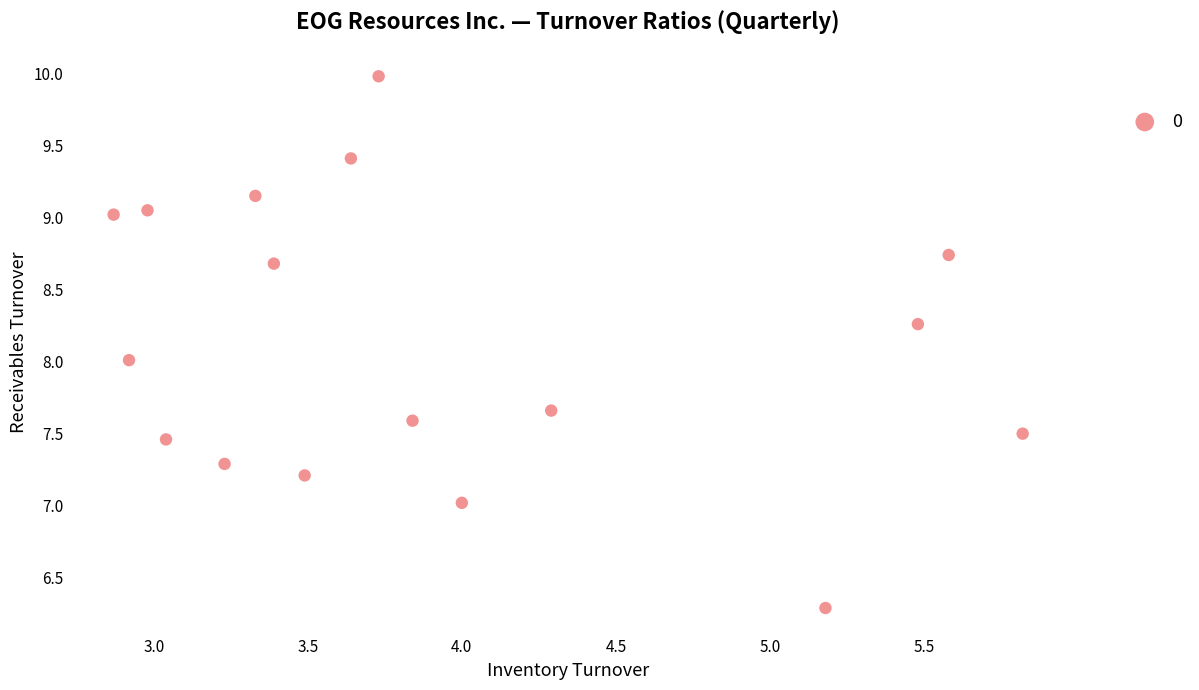

What is the range of X values (max minus min)?

3.0